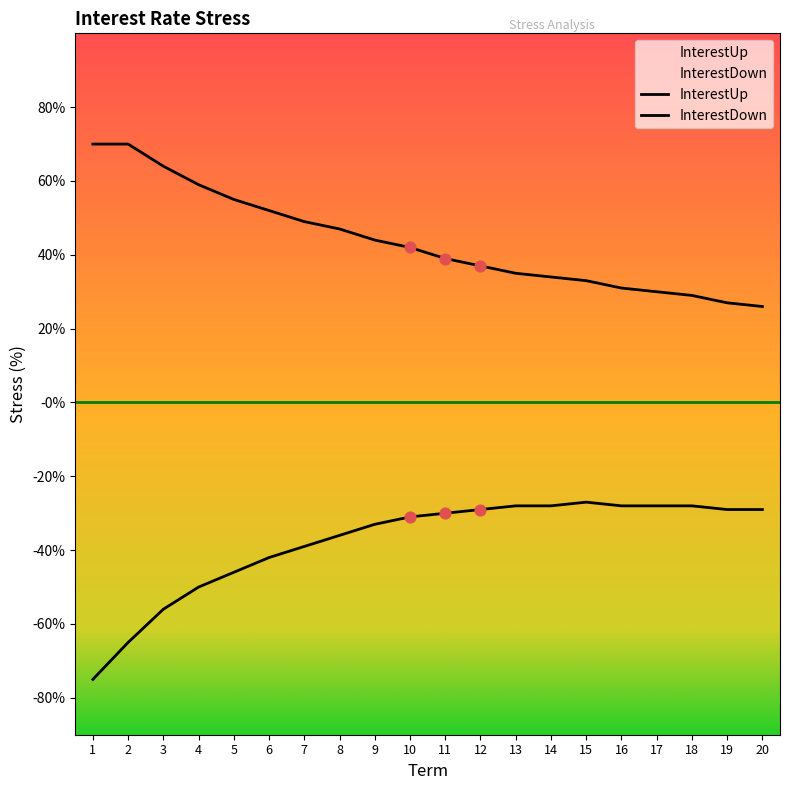

Which series contains the lowest Y value?

InterestDown